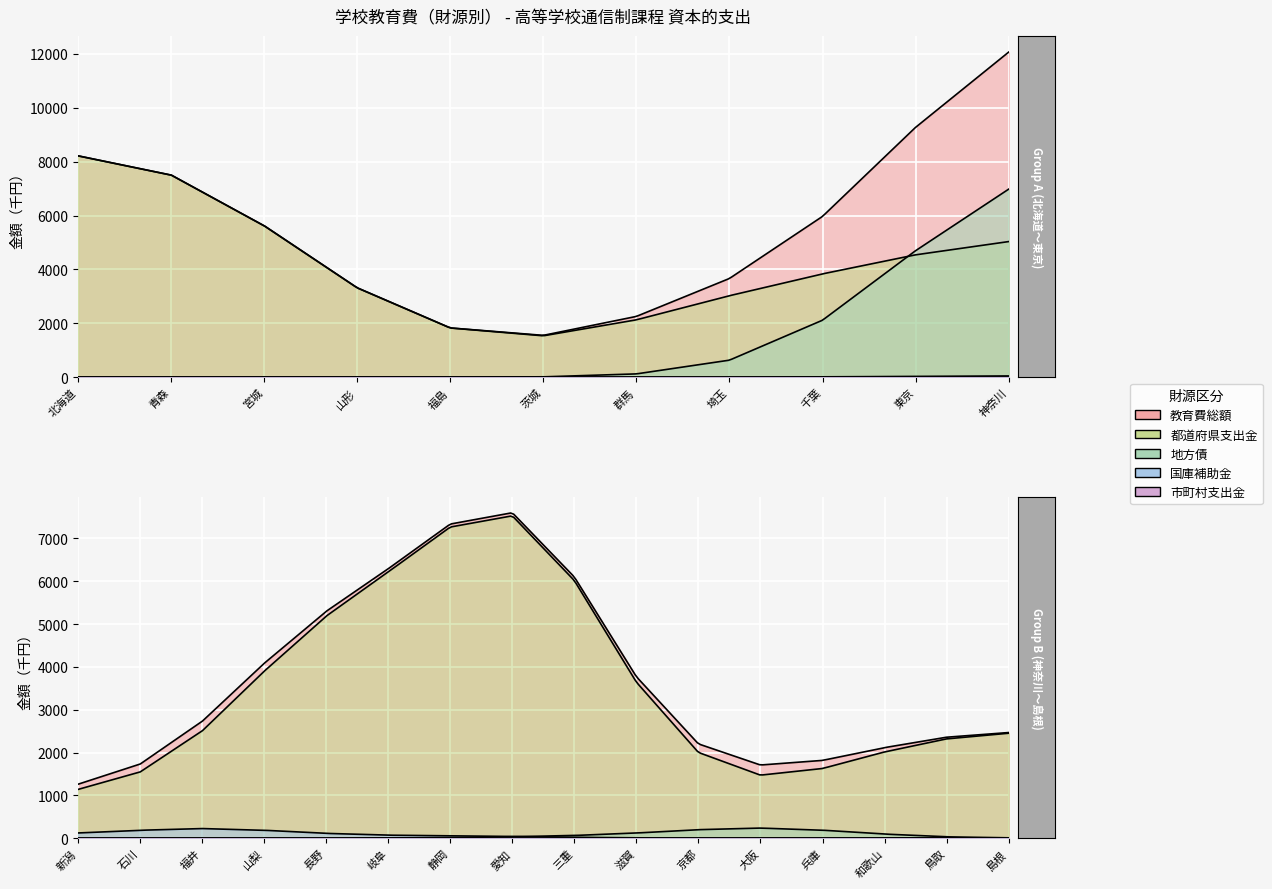

The 地方債 series shows 10051 at 島根. True or false?

False